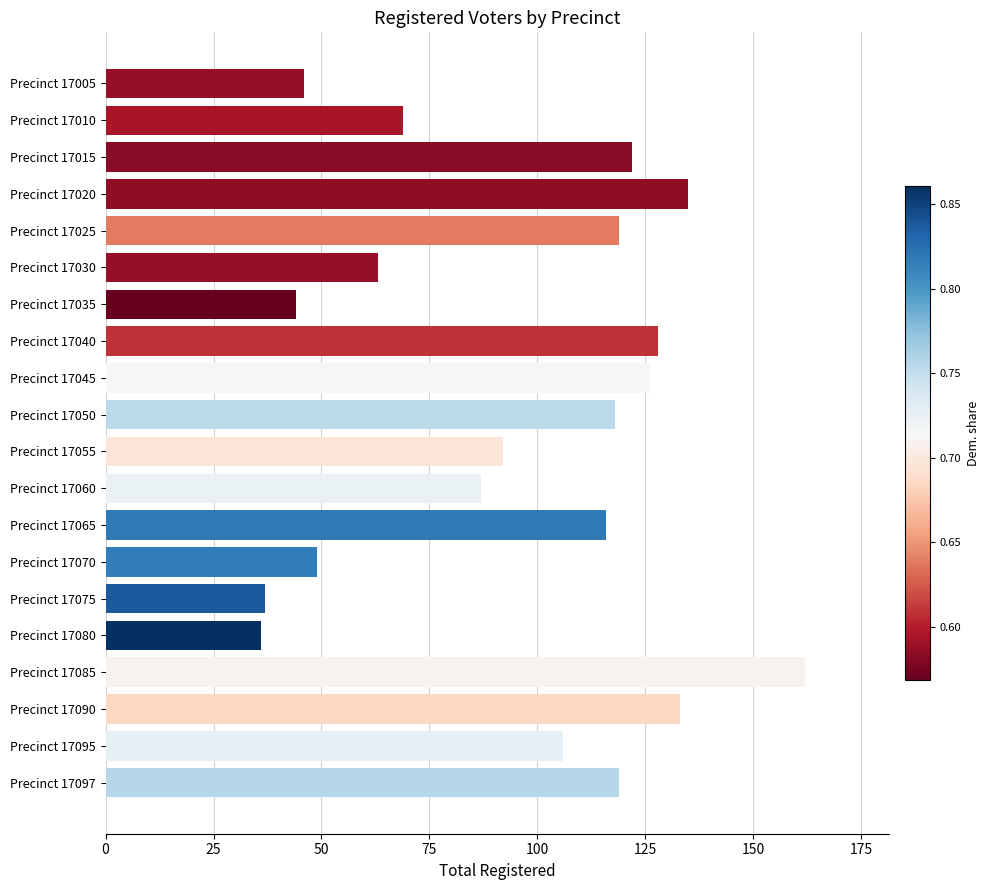

What is the sum of the values at Precinct 17090 and Precinct 17020?

268